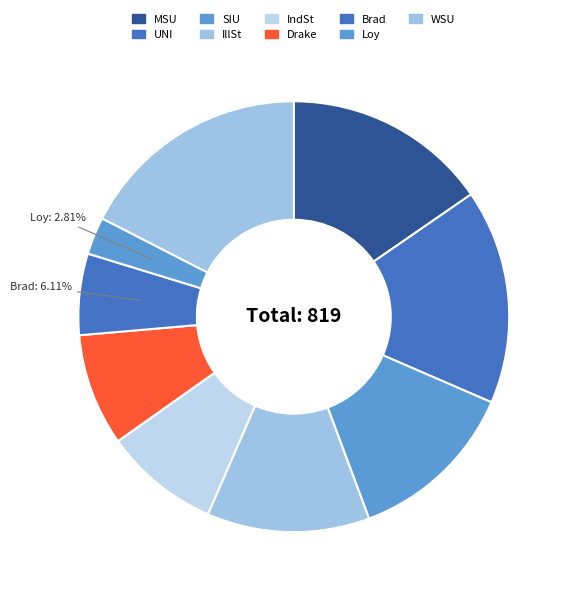

Count the number of slices in the pie.

9